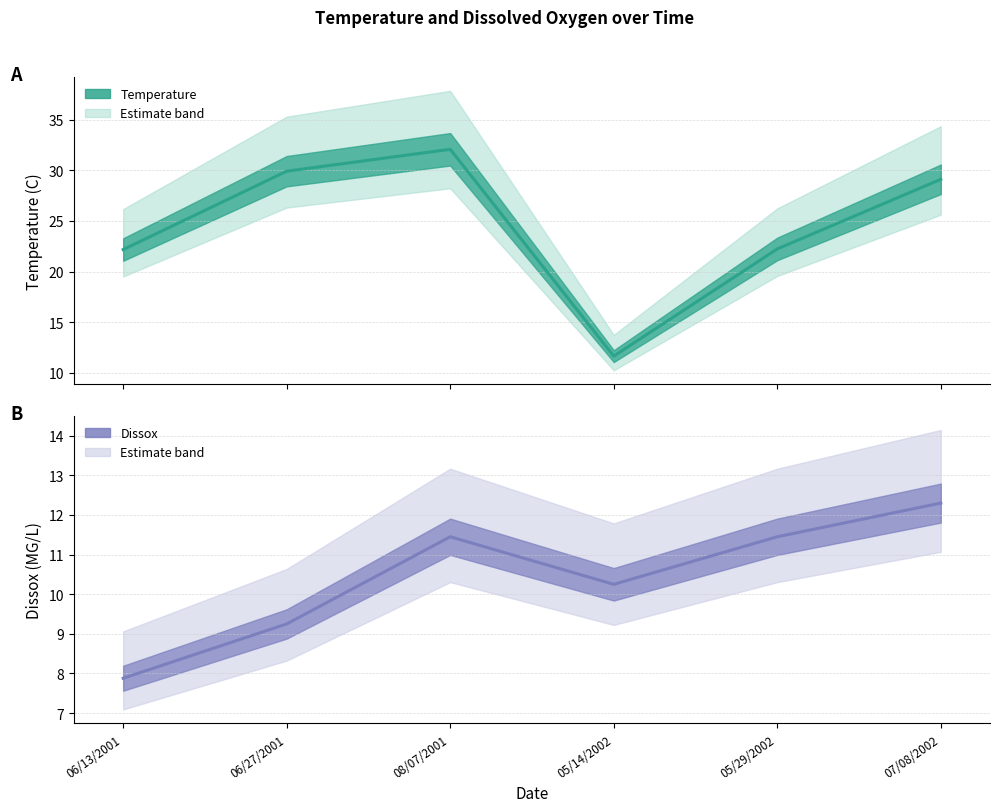

What are all the series names shown in the legend?

Temperature, Dissox